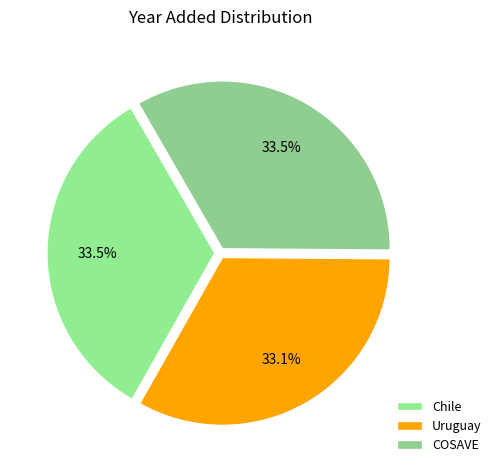

How many slices are in this pie chart?

3